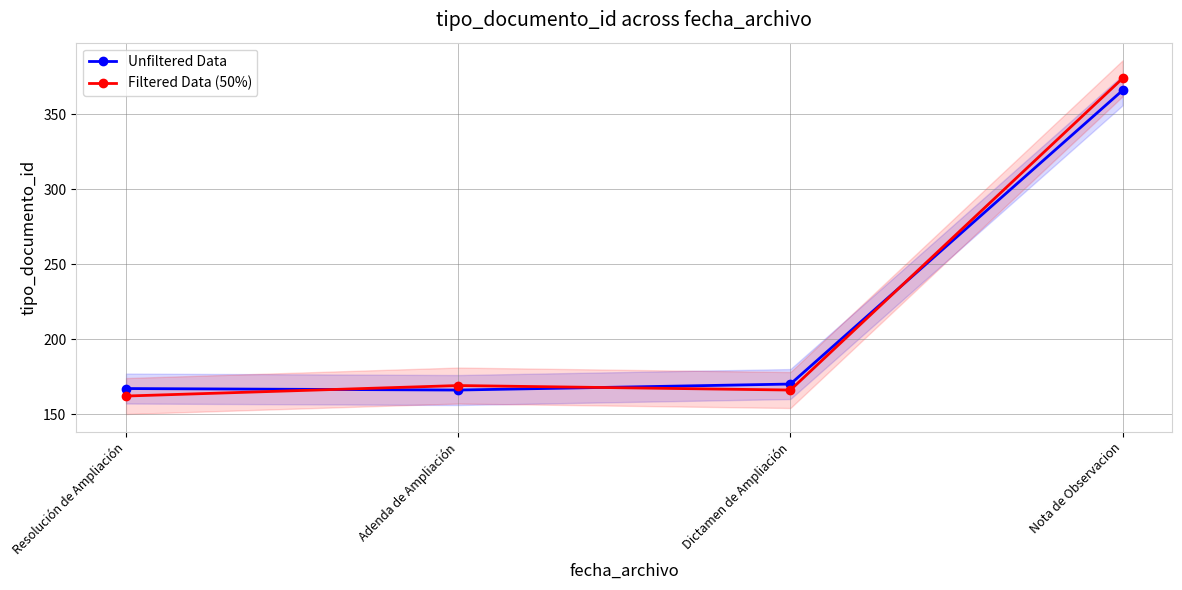

What is the difference between the highest and lowest values at Dictamen de Ampliación?

4